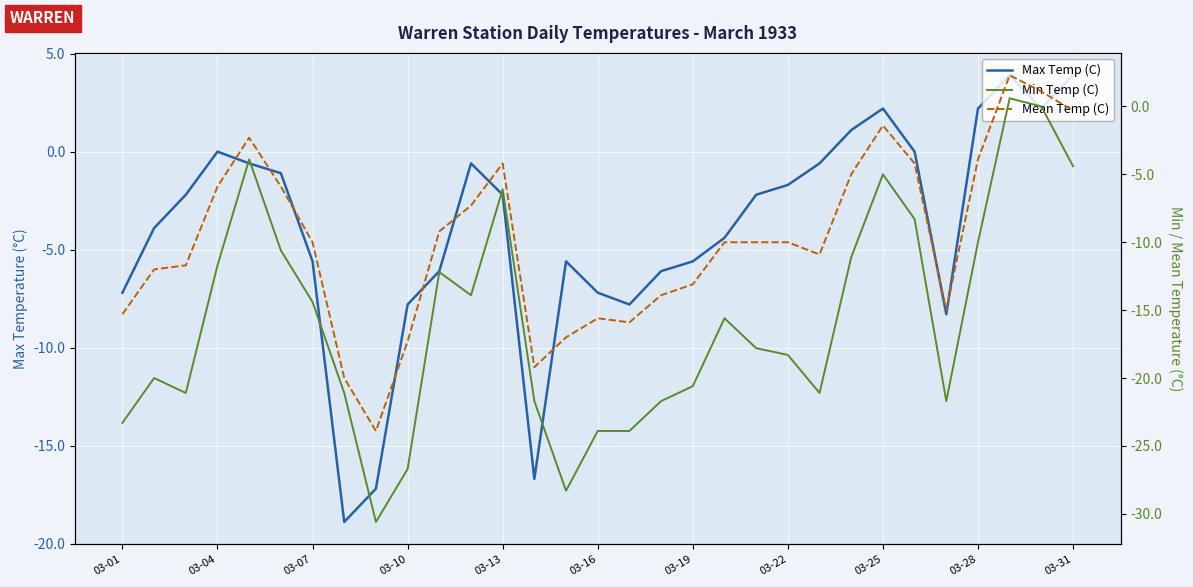

In Min Temp (C), how many points are lower than both neighbors (excluding endpoints)?

6